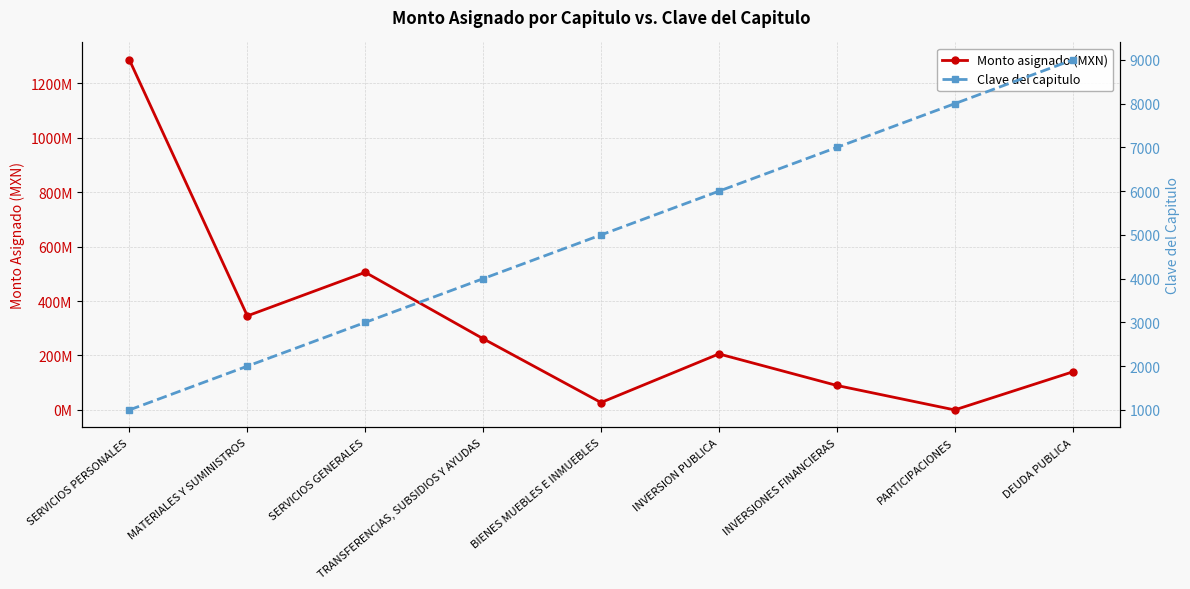

What is the label of the 7th point from the left?

INVERSIONES FINANCIERAS